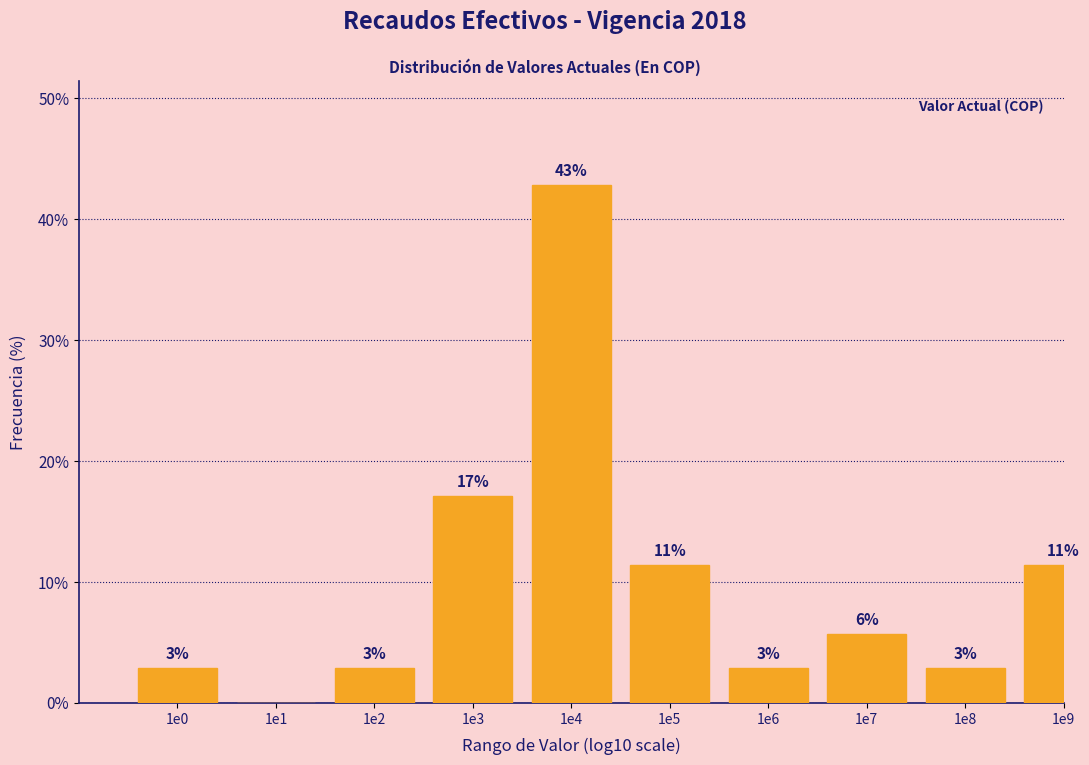

Are the bars horizontal?

No